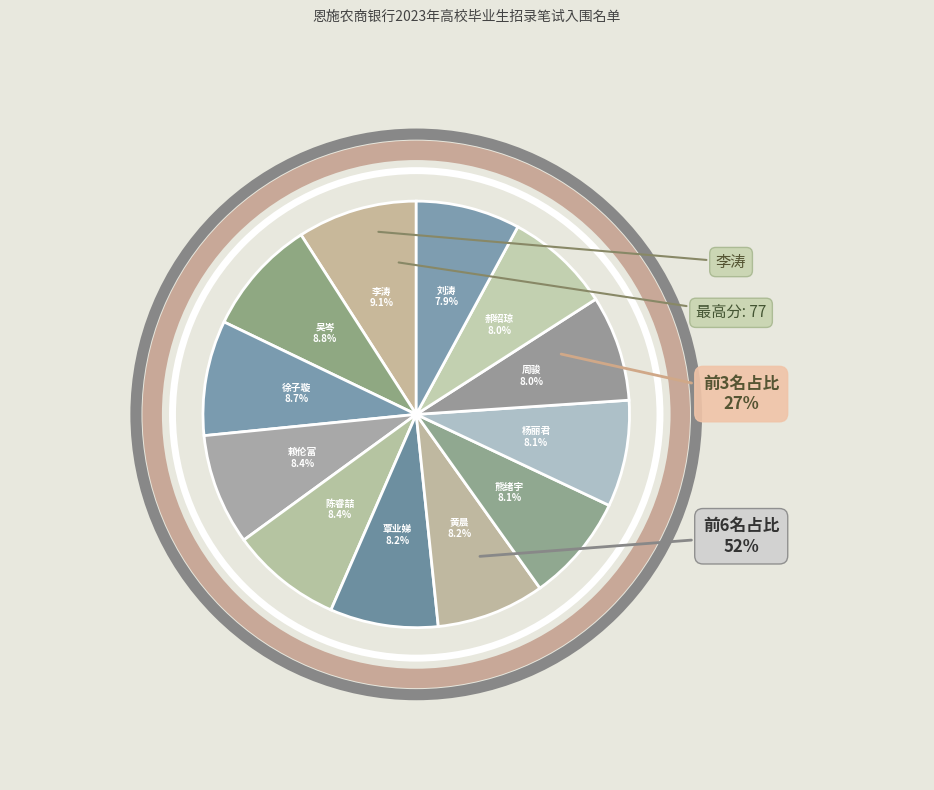

To the nearest percent, what is the combined percentage of 刘涛 and 周骏?

16%